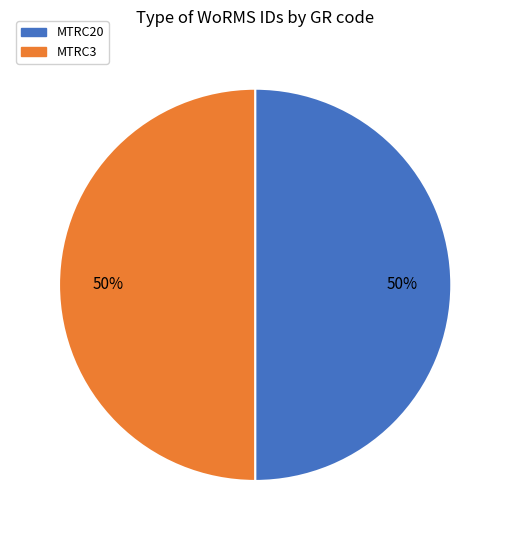

Approximately how many times larger is the value at MTRC20 compared to MTRC3?

1.0